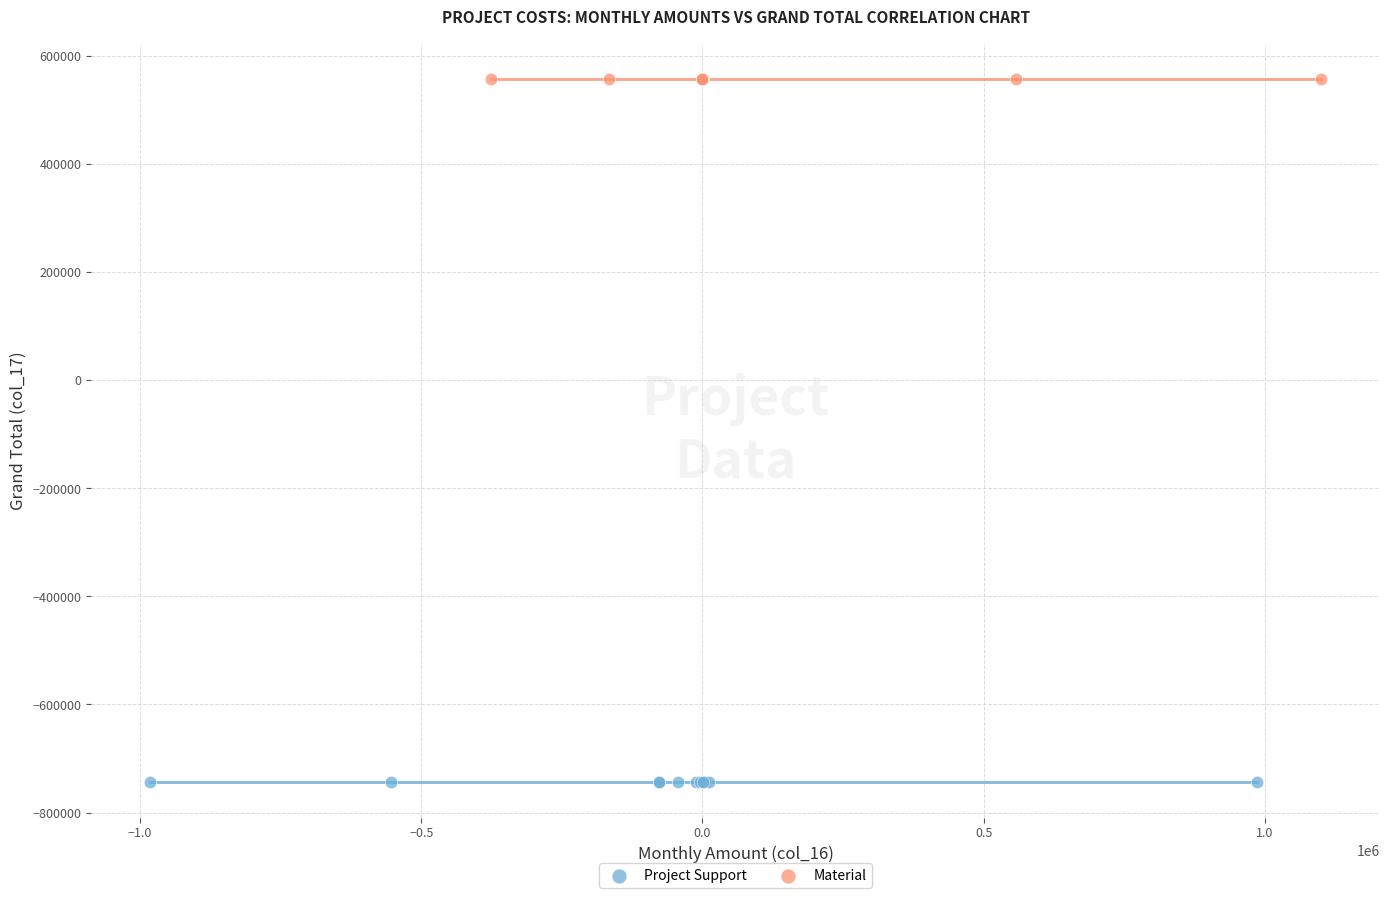

Which series contains the lowest Y value?

Project Support